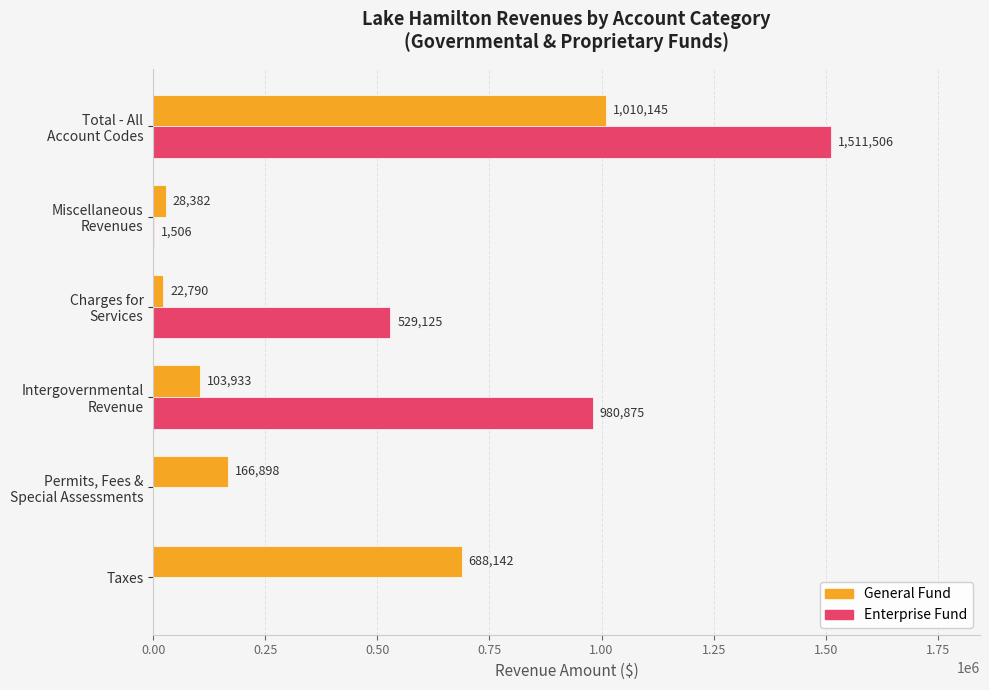

How many distinct data groups are displayed?

2